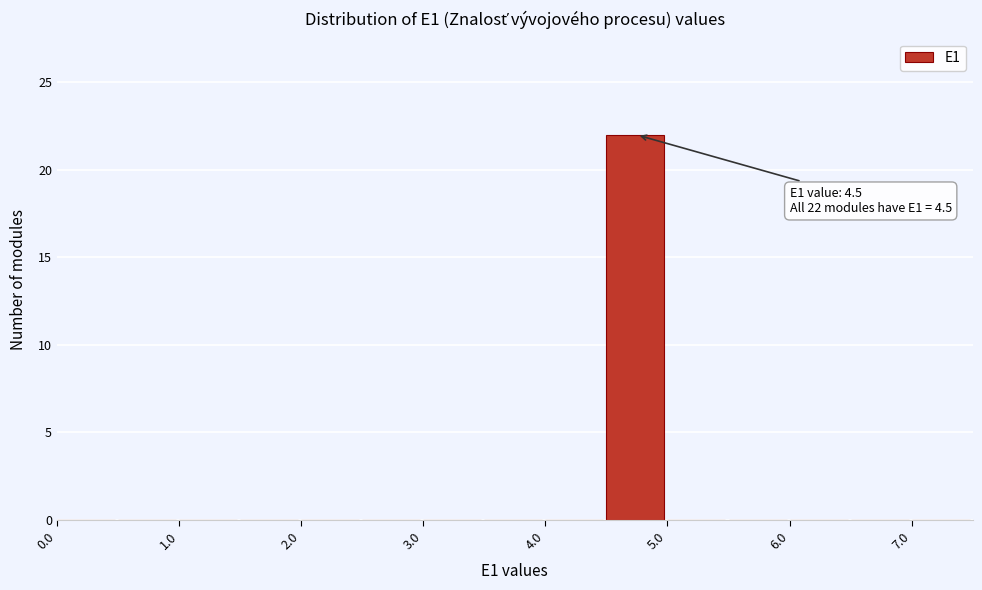

Over which range of the x-axis is the bar tallest?

4.5 to 5.0